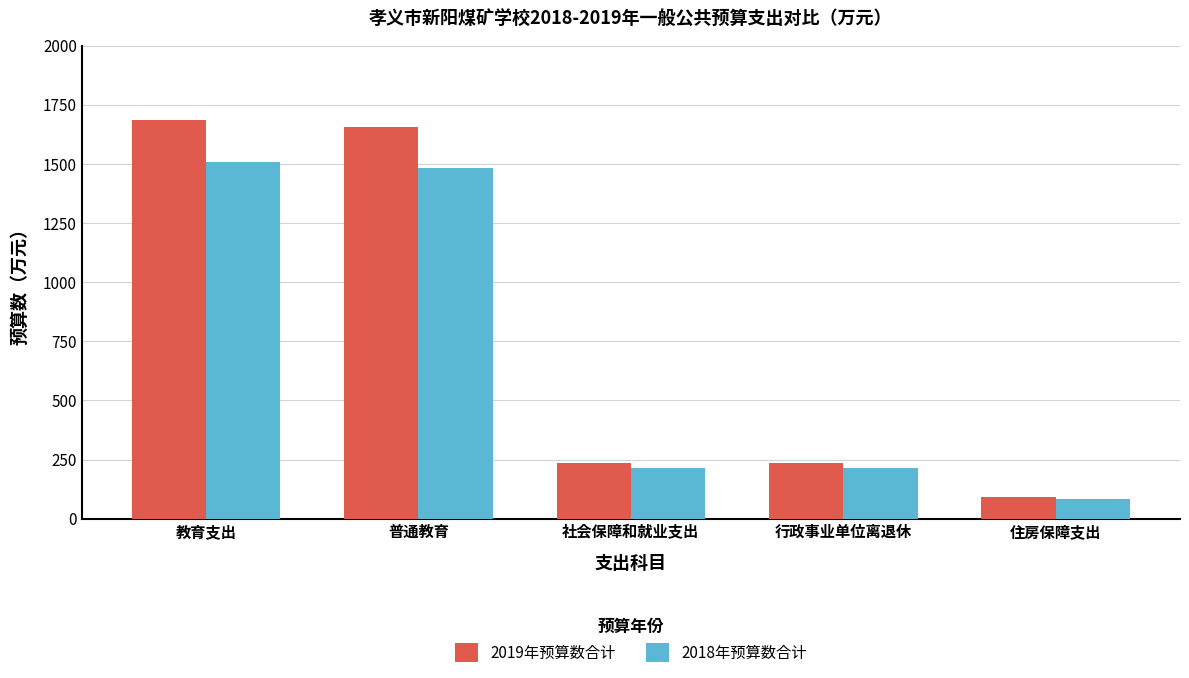

How many categories are shown in the chart?

5